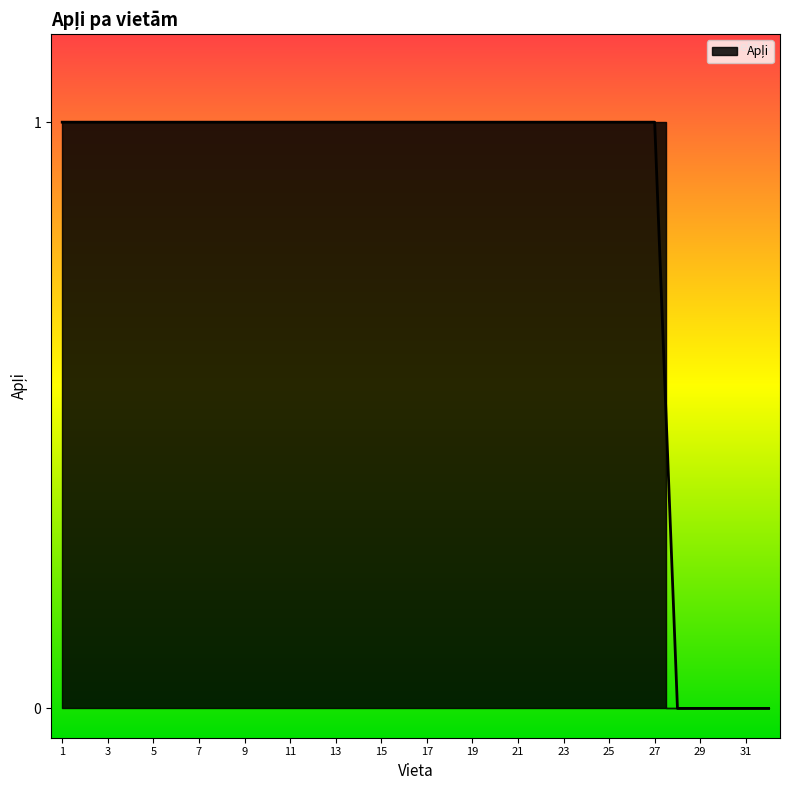

How many values are above zero?

27